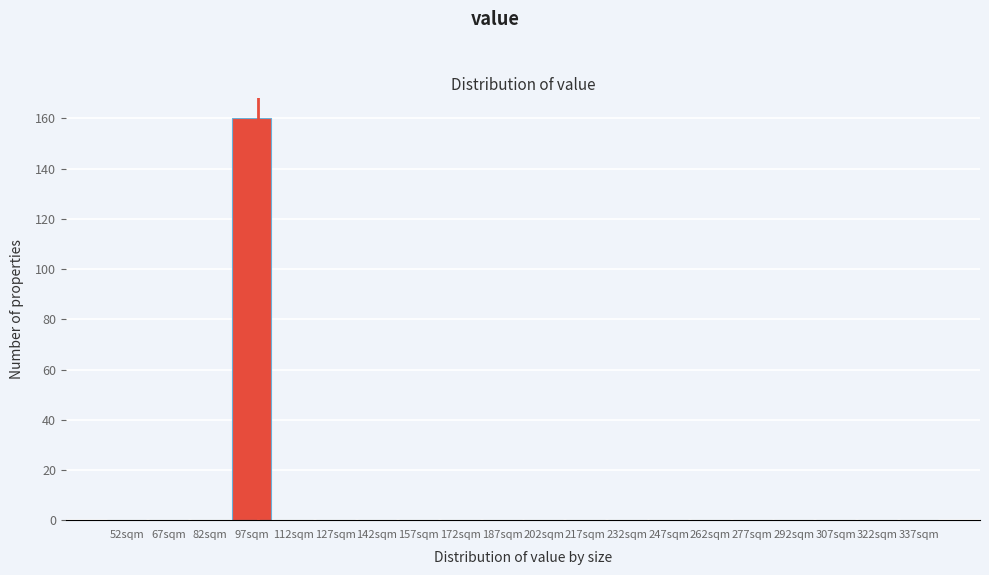

Reading left to right, extract all data points from this chart.

52sqm=0	67sqm=0	82sqm=0	97sqm=160	112sqm=0	127sqm=0	142sqm=0	157sqm=0	172sqm=0	187sqm=0	202sqm=0	217sqm=0	232sqm=0	247sqm=0	262sqm=0	277sqm=0	292sqm=0	307sqm=0	322sqm=0	337sqm=0